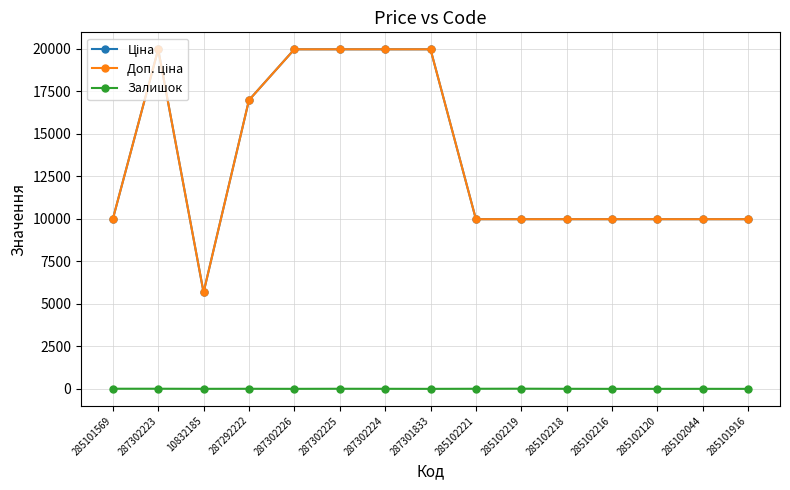

Does the chart display data point markers on the line(s)?

Yes